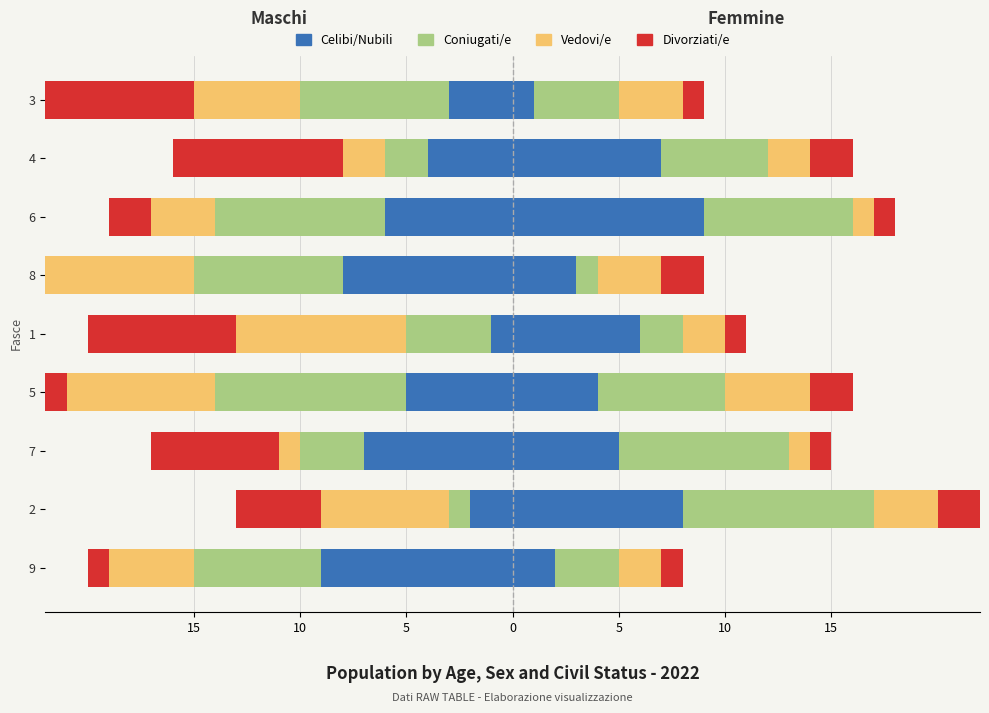

At 2, list the series in order from smallest to largest.

Vedovi/e, Divorziati/e, Celibi/Nubili, Coniugati/e